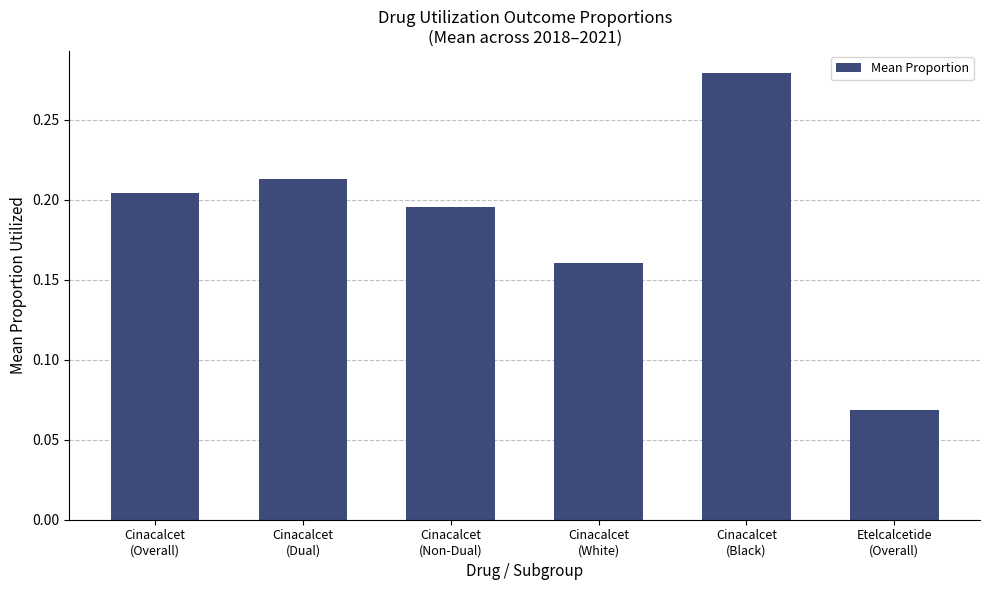

What is the sum of all values?

1.1